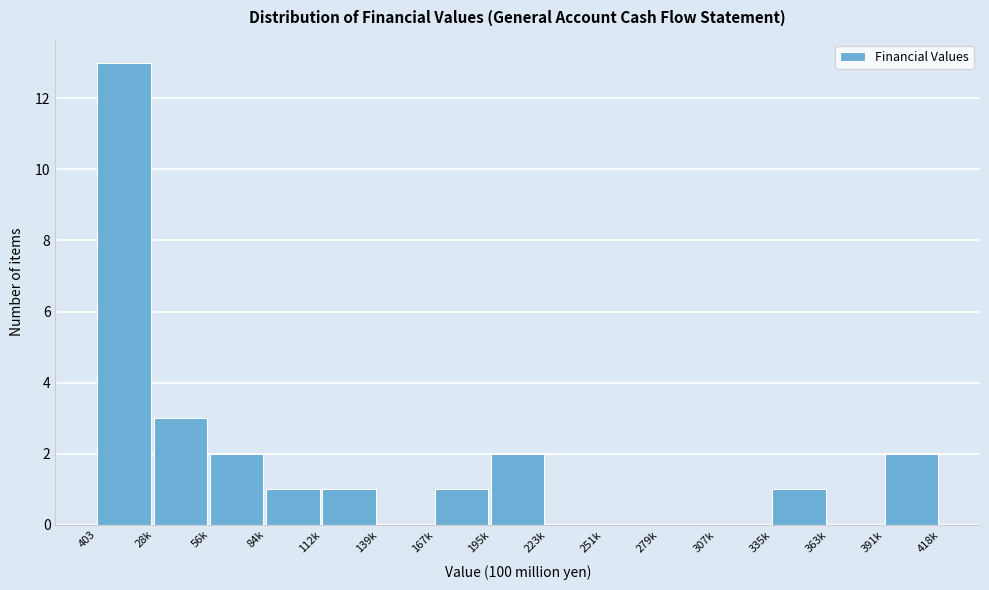

Reading left to right, extract all data points from this chart.

403=13	28k=3	56k=2	84k=1	112k=1	139k=0	167k=1	195k=2	223k=0	251k=0	279k=0	307k=0	335k=1	363k=0	391k=2